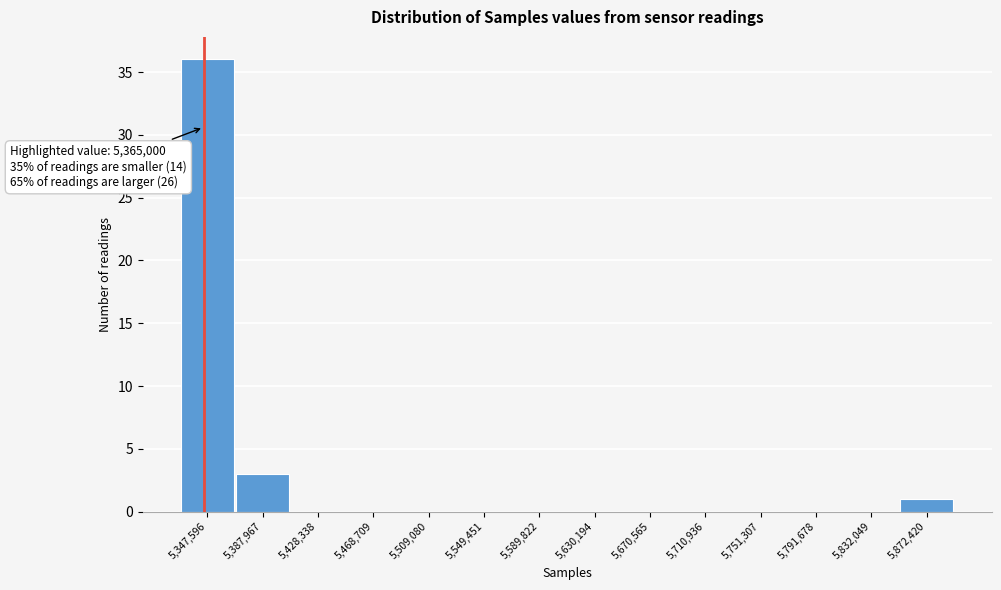

Reading left to right, extract all data points from this chart.

5,347,596=36	5,387,967=3	5,428,338=0	5,468,709=0	5,509,080=0	5,549,451=0	5,589,822=0	5,630,194=0	5,670,565=0	5,710,936=0	5,751,307=0	5,791,678=0	5,832,049=0	5,872,420=1